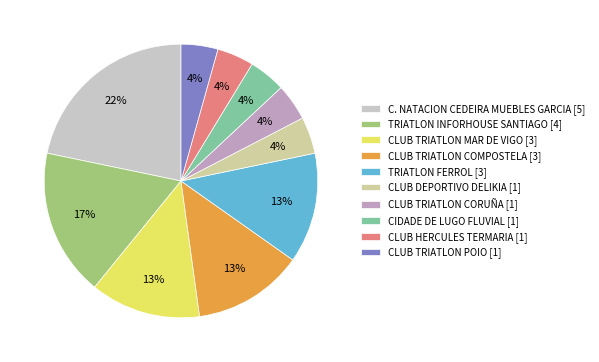

To the nearest percent, what is the difference between the CLUB TRIATLON COMPOSTELA [3] and C. NATACION CEDEIRA MUEBLES GARCIA [5] slice percentages?

9%